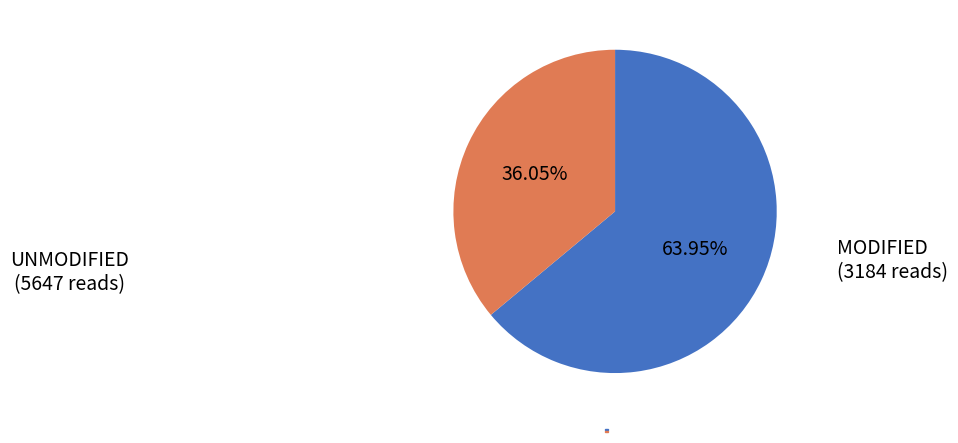

Does any single category account for the majority?

Yes